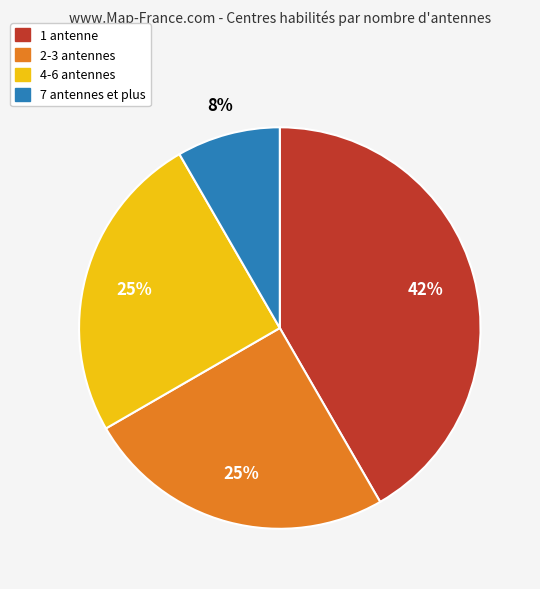

To the nearest percent, what is the average slice percentage?

25%